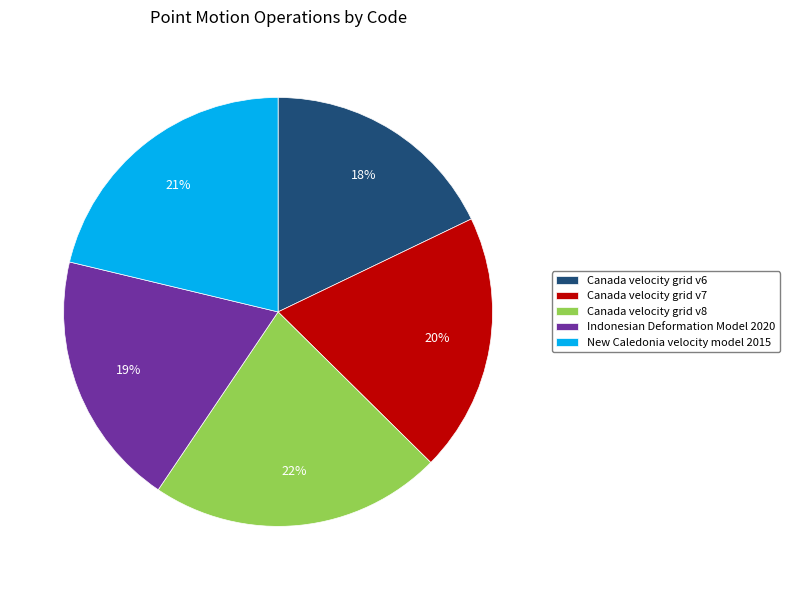

Is there a majority slice in this chart?

No